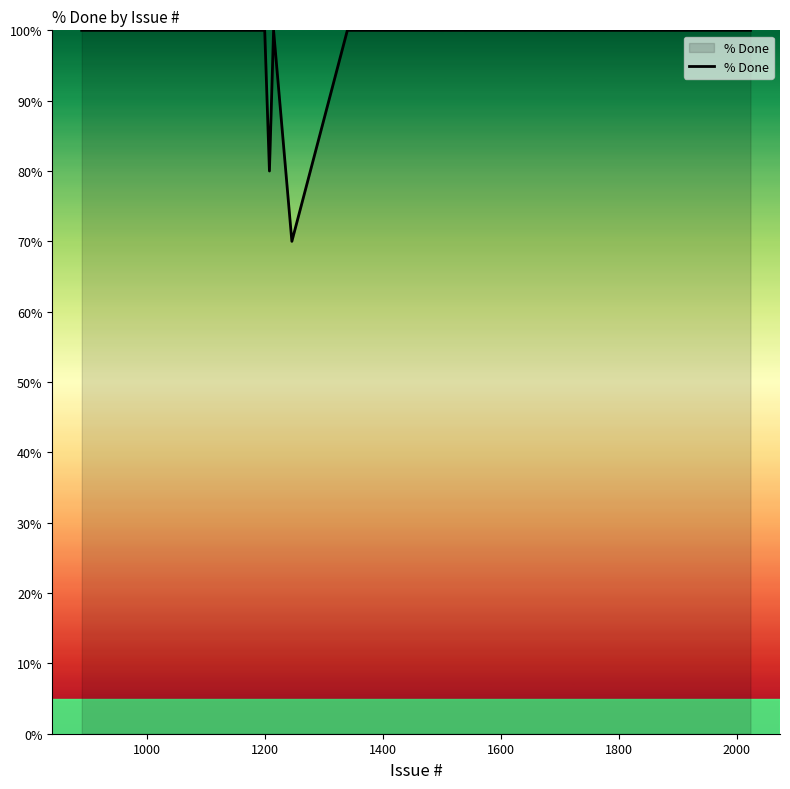

What is the smallest value displayed?

70